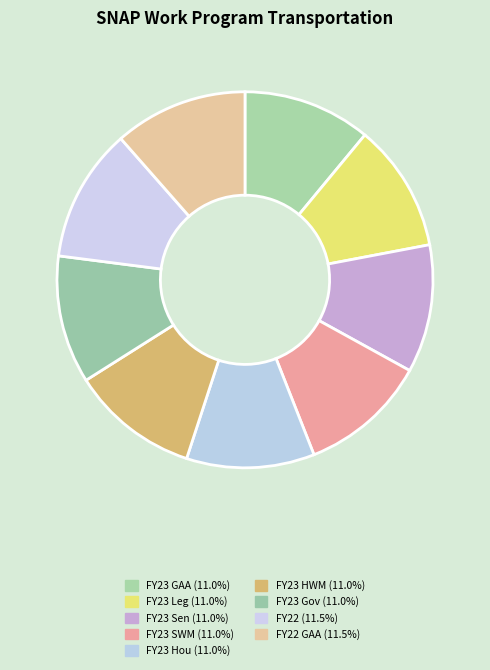

How many segments does this pie chart have?

9